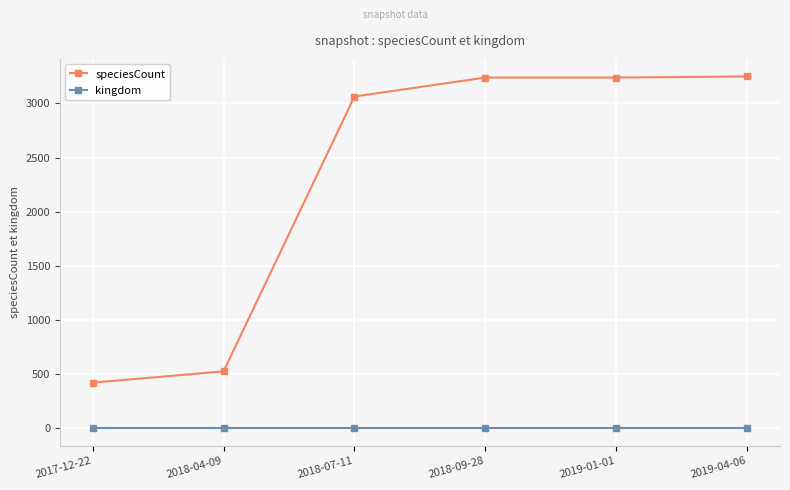

True or false: speciesCount and kingdom cross at least once.

False